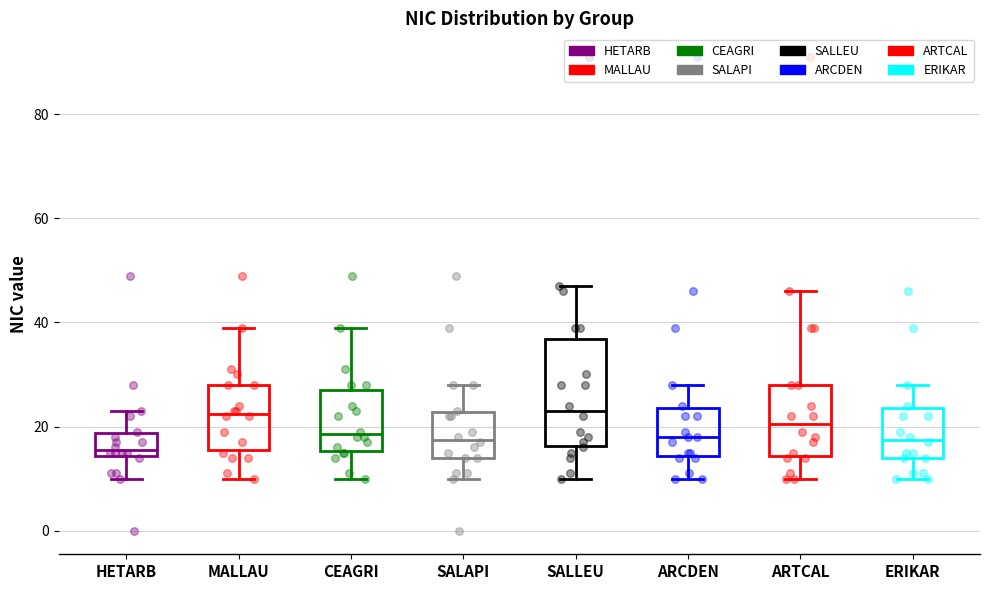

Comparing the boxes themselves (not the whiskers), which one is the tallest?

SALLEU